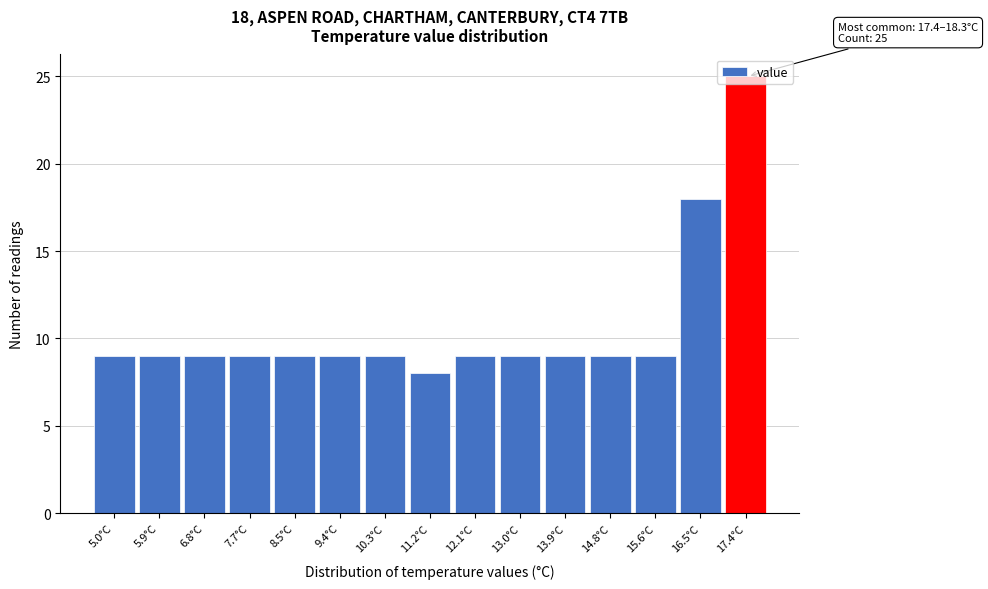

The chart shows a value of 37 at 17.4°C. True or false?

False